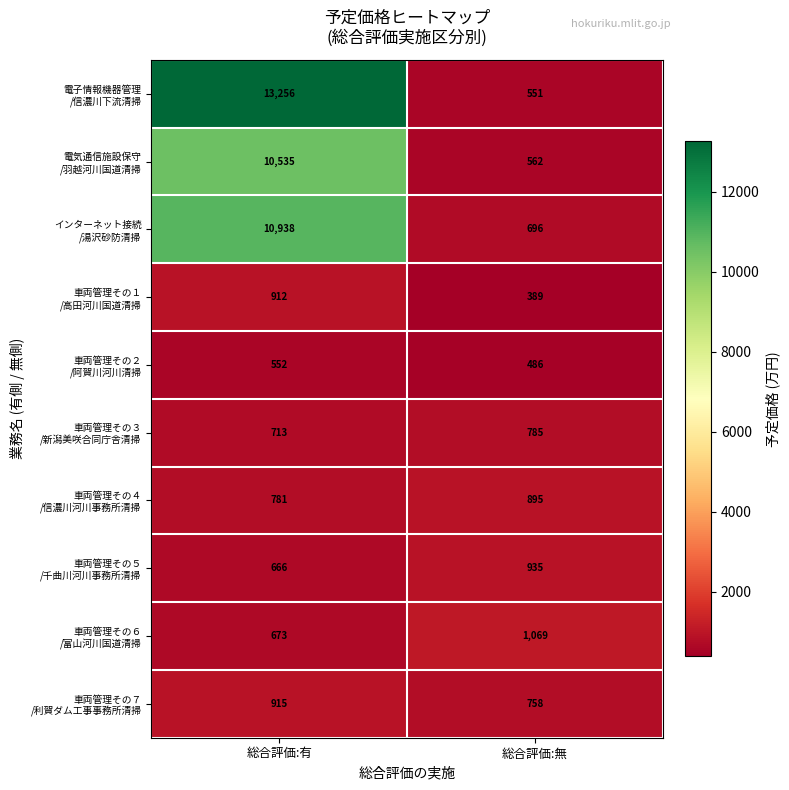

What is the total value across all series at 総合評価:有?

39941